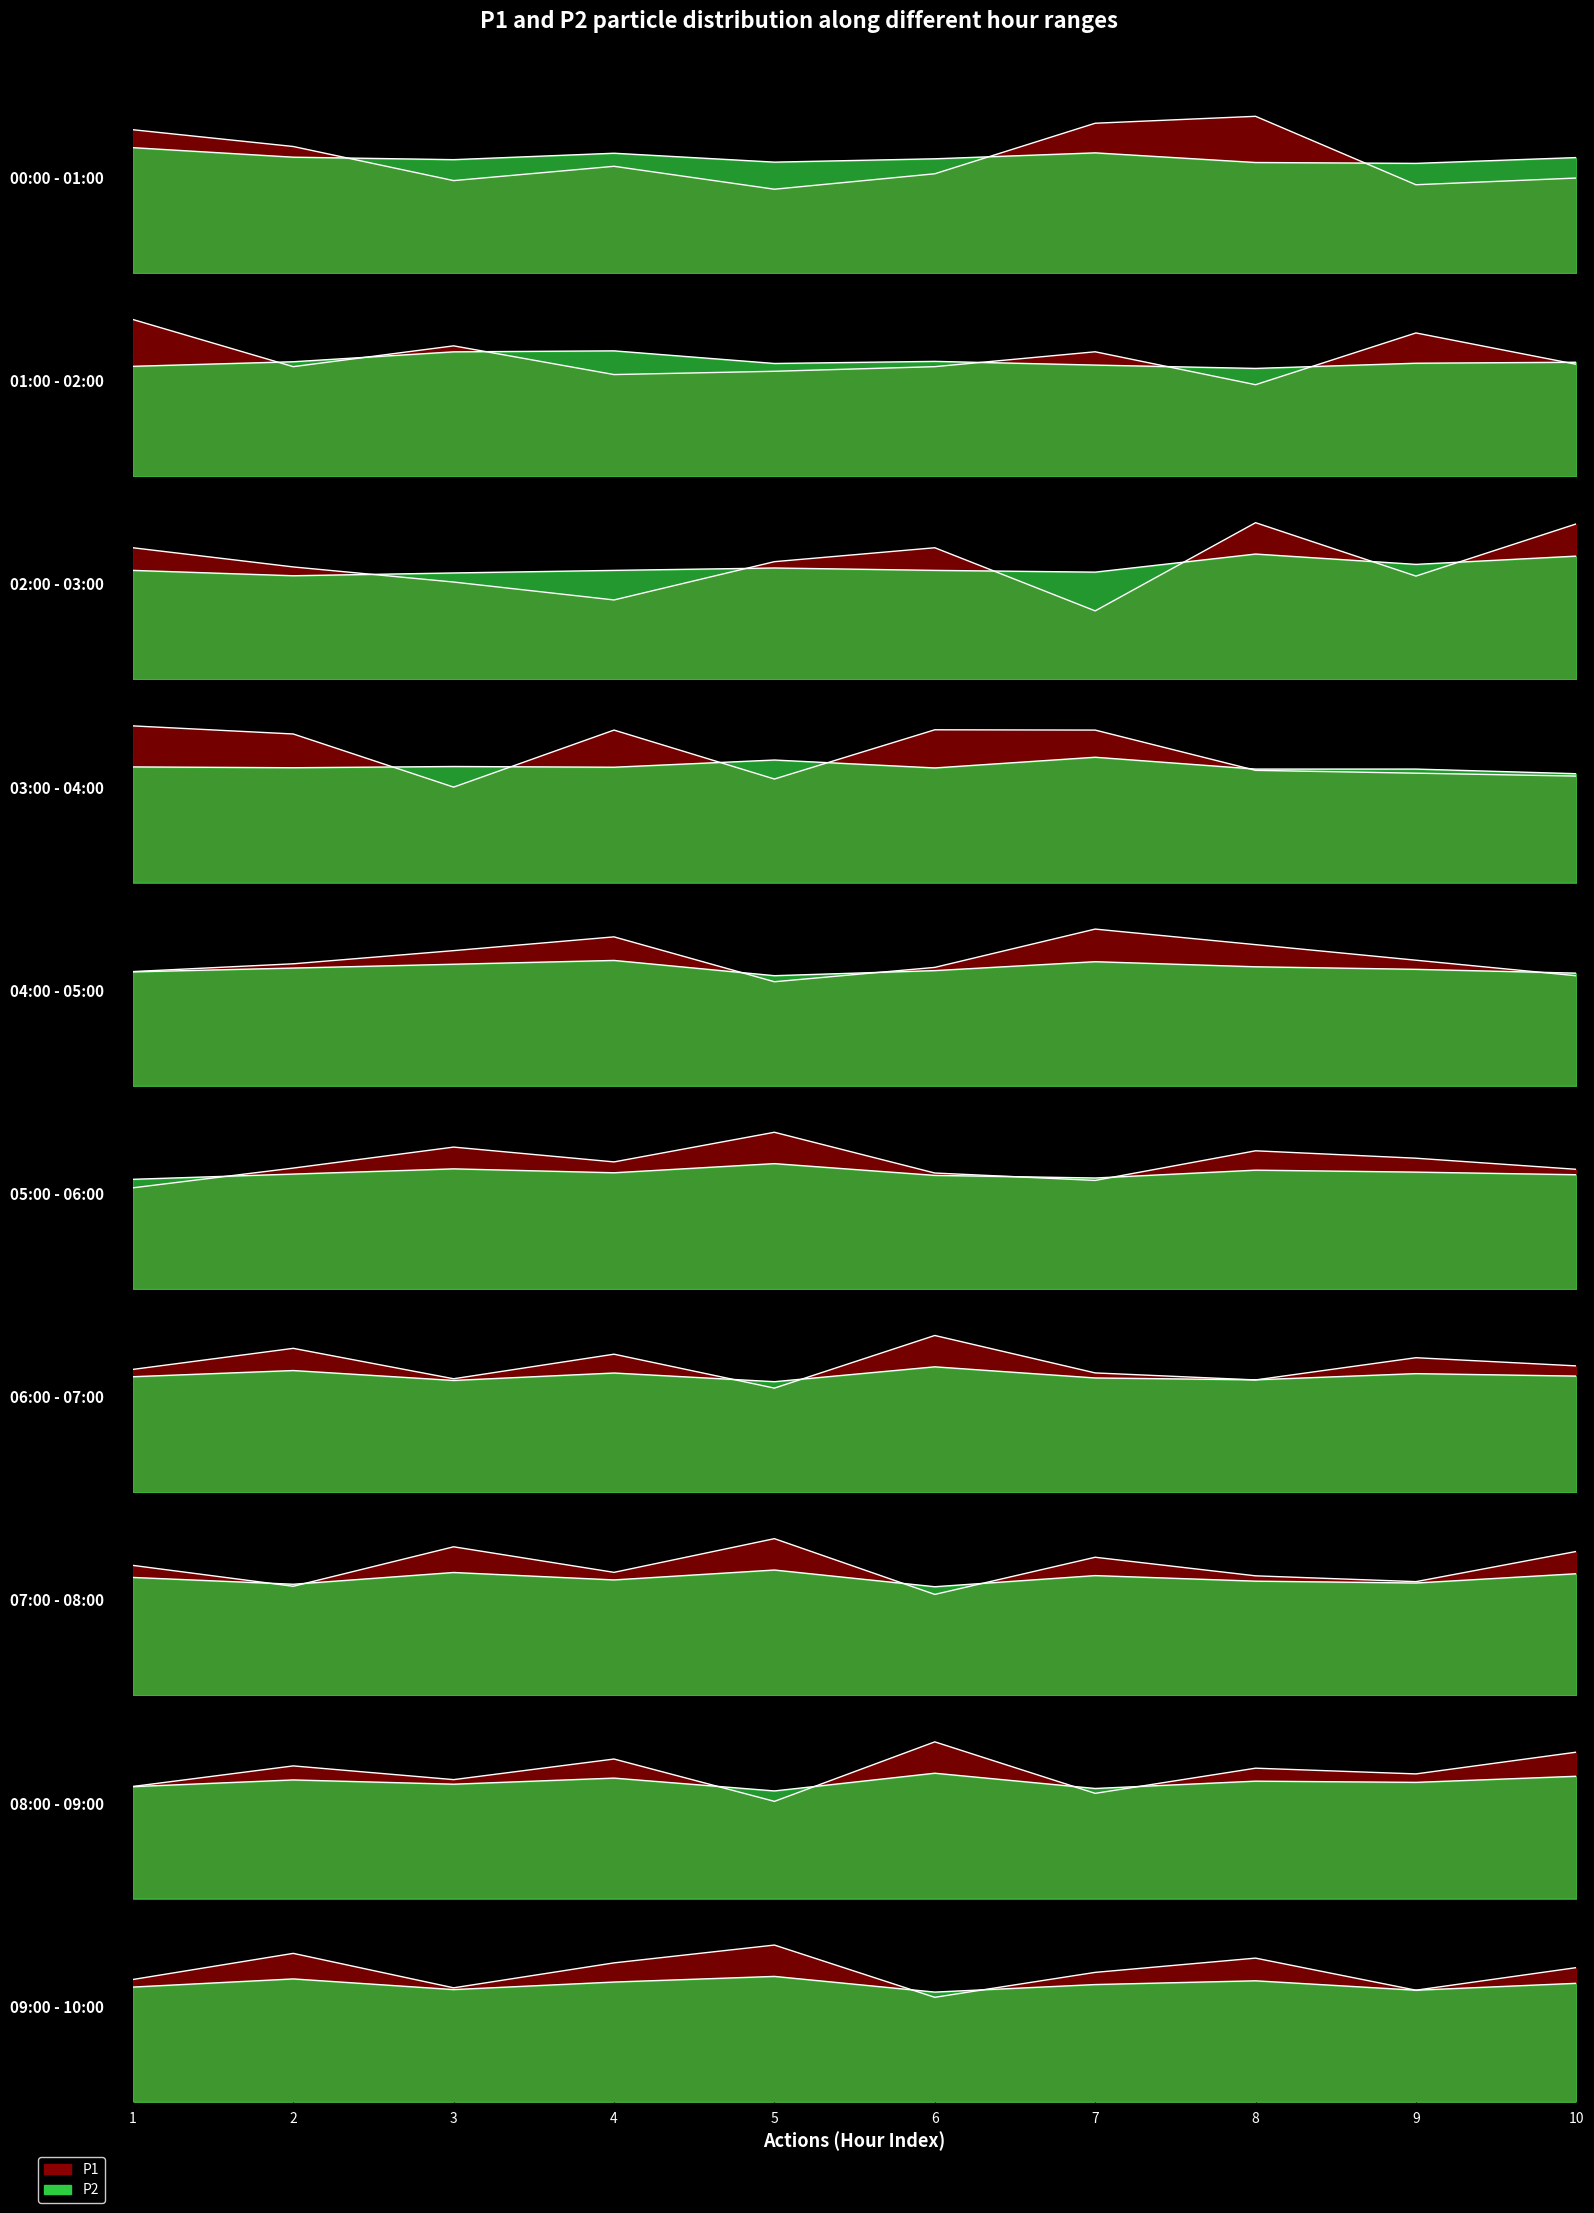

At how many categories does at least one series exceed 11?

7